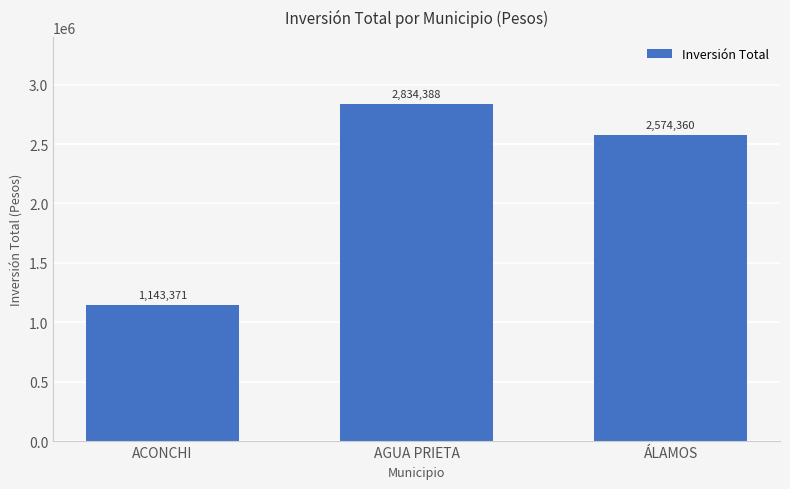

What is the minimum value shown in the chart?

1143371.0